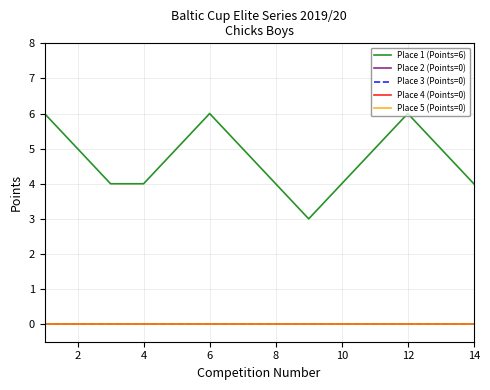

Reading left to right, transcribe all the data shown in this chart.

Place 1 (Points=6): 6	5	4	4	5	6	5	4	3	4	5	6	5	4
Place 2 (Points=0): 0	0	0	0	0	0	0	0	0	0	0	0	0	0
Place 3 (Points=0): 0	0	0	0	0	0	0	0	0	0	0	0	0	0
Place 4 (Points=0): 0	0	0	0	0	0	0	0	0	0	0	0	0	0
Place 5 (Points=0): 0	0	0	0	0	0	0	0	0	0	0	0	0	0